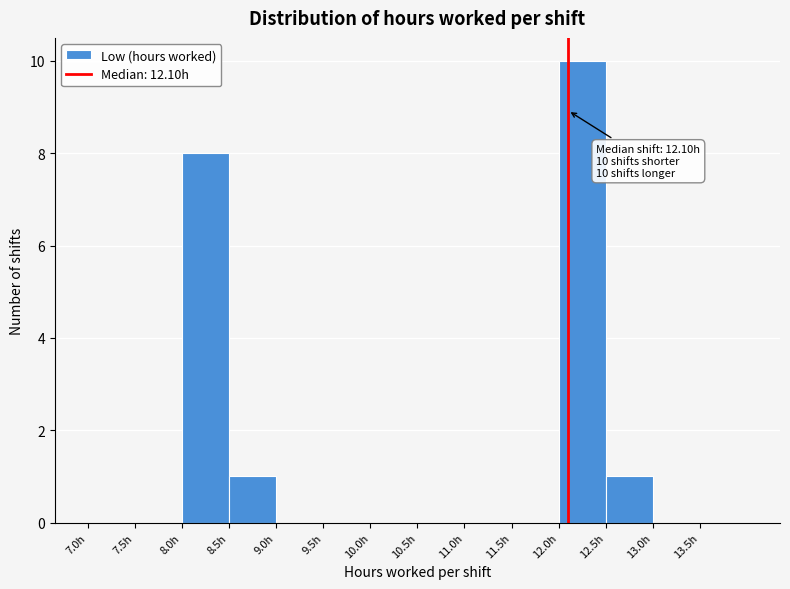

Over which range of the x-axis is the bar tallest?

12.0 to 12.5